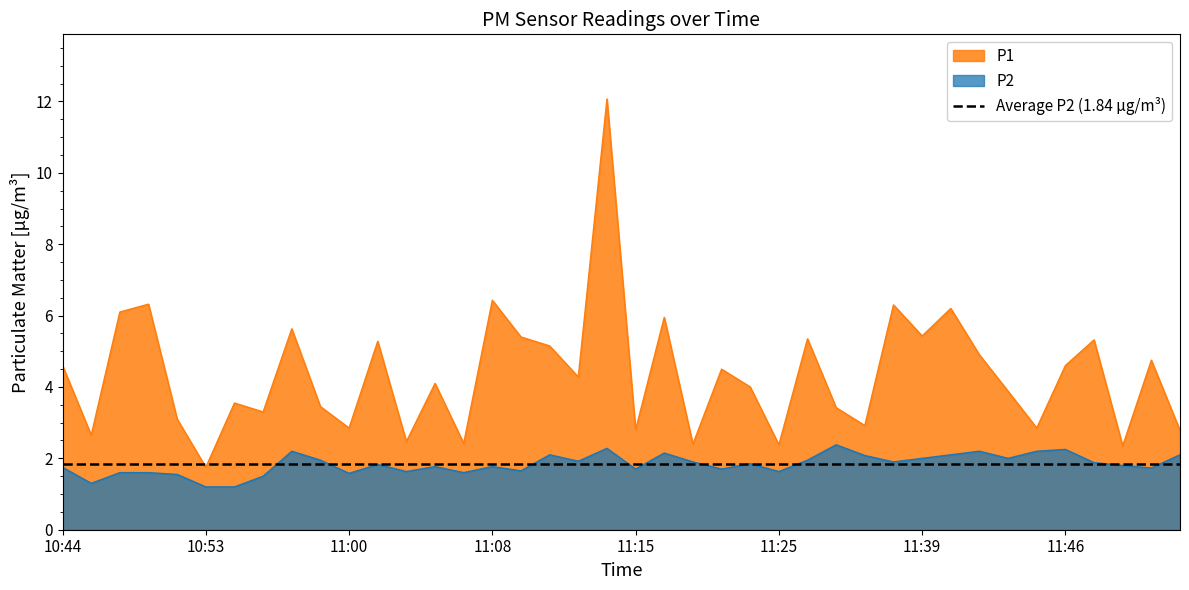

What is the approximate value of P2 at 11:14?

2.3